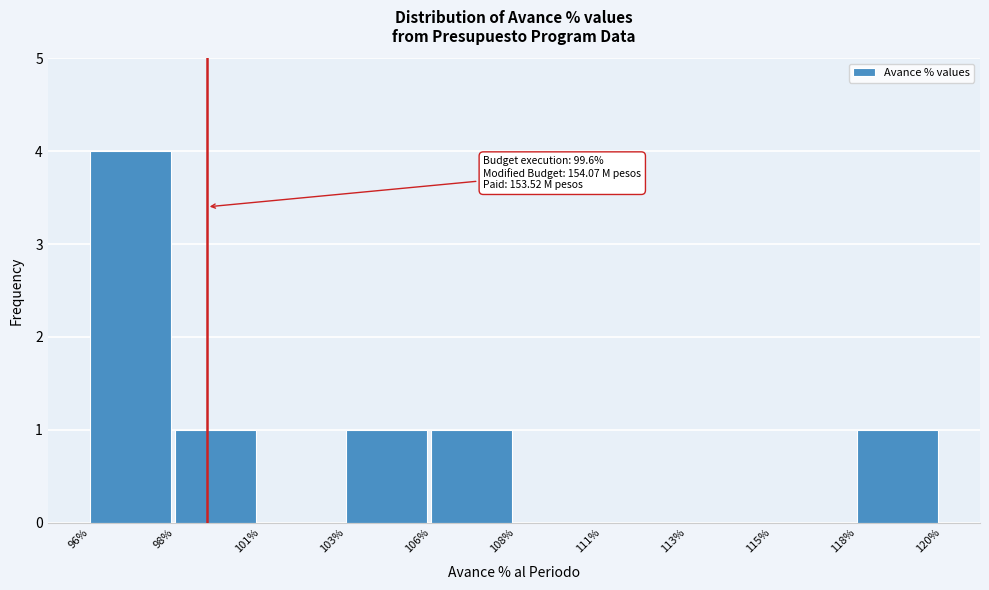

Reading left to right, list all the values displayed in this chart.

96%=4	98%=1	101%=0	103%=1	106%=1	108%=0	111%=0	113%=0	115%=0	118%=1